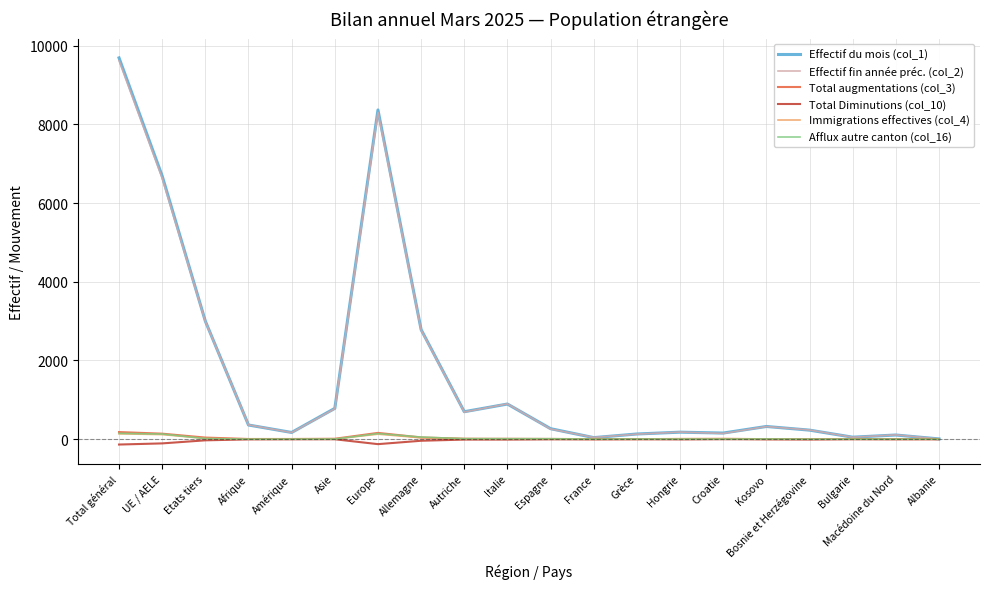

Count the number of data series in this chart.

6